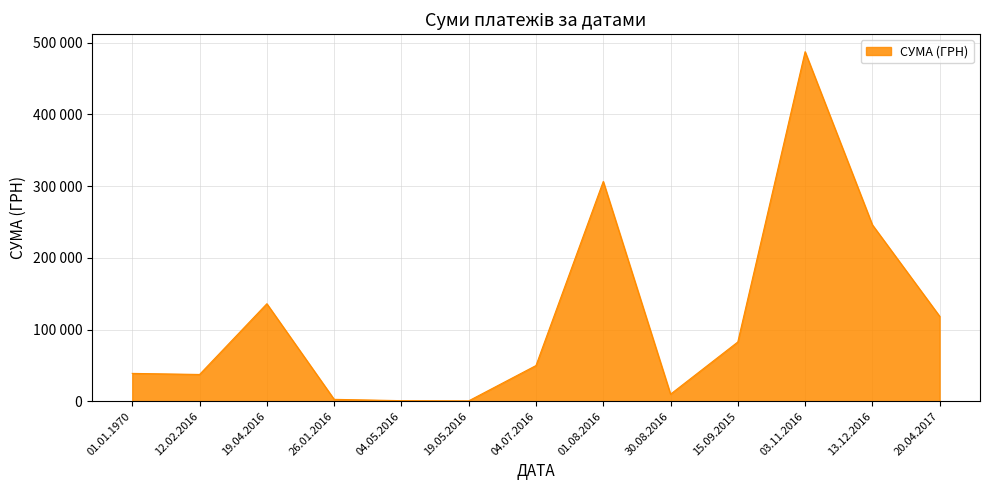

List the labels in order of value, smallest first.

19.05.2016, 04.05.2016, 26.01.2016, 30.08.2016, 12.02.2016, 01.01.1970, 04.07.2016, 15.09.2015, 20.04.2017, 19.04.2016, 13.12.2016, 01.08.2016, 03.11.2016